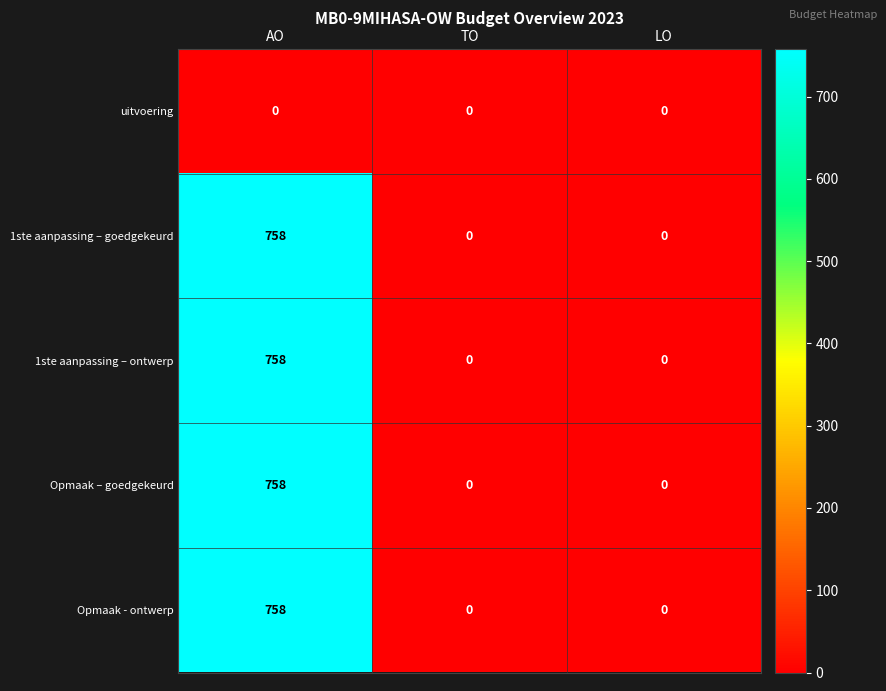

Reading left to right, transcribe all the data shown in this chart.

uitvoering: AO=0	TO=0	LO=0
1ste aanpassing – goedgekeurd: AO=758	TO=0	LO=0
1ste aanpassing – ontwerp: AO=758	TO=0	LO=0
Opmaak – goedgekeurd: AO=758	TO=0	LO=0
Opmaak - ontwerp: AO=758	TO=0	LO=0